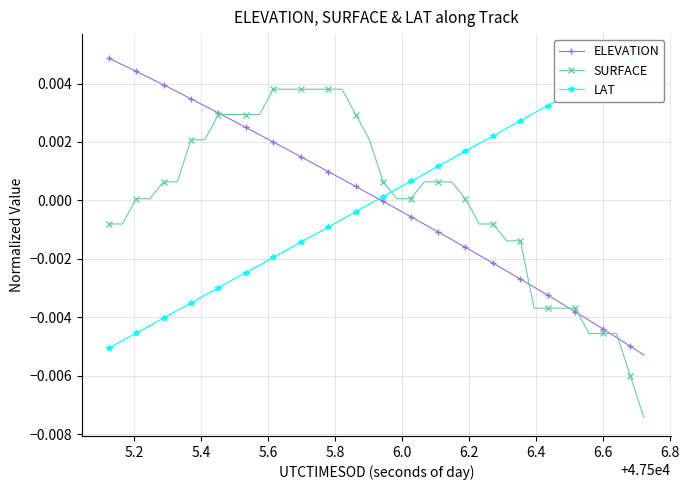

Which series ends up on top after the final intersection of SURFACE and LAT?

LAT